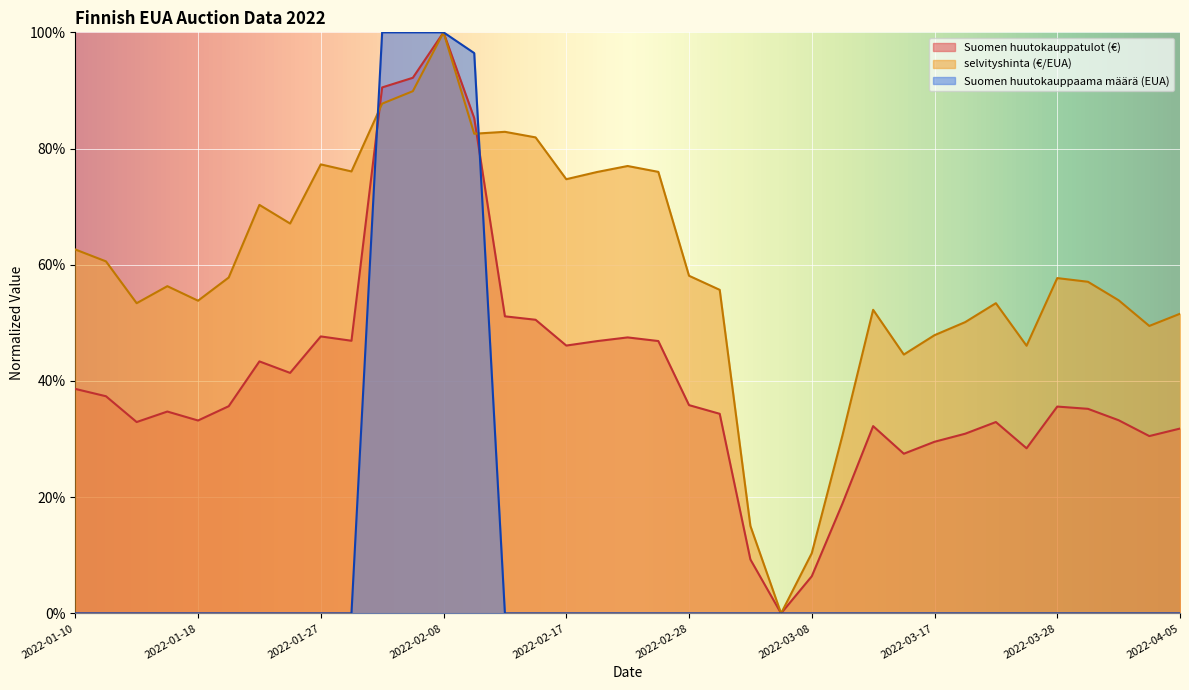

Which series has the widest spread of values?

Suomen huutokauppatulot (€)